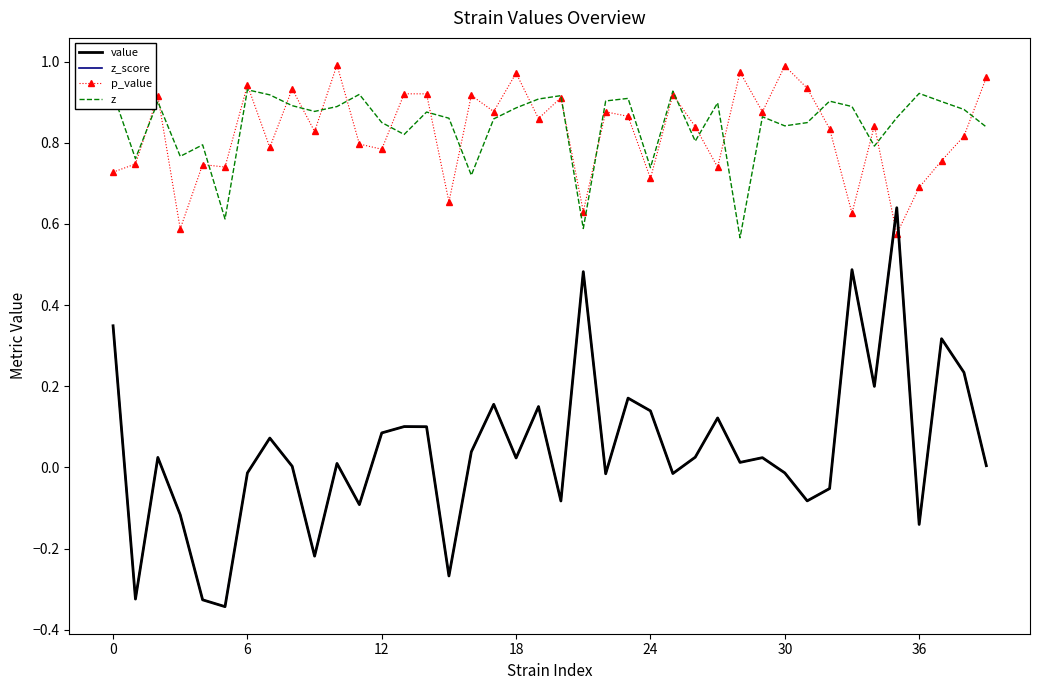

Reading left to right, transcribe all the data shown in this chart.

value: 0.3	-0.3	0.0	-0.1	-0.3	-0.3	-0.0	0.1	0.0	-0.2	0.0	-0.1	0.1	0.1	0.1	-0.3	0.0	0.2	0.0	0.1	-0.1	0.5	-0.0	0.2	0.1	-0.0	0.0	0.1	0.0	0.0	-0.0	-0.1	-0.1	0.5	0.2	0.6	-0.1	0.3	0.2	0.0
z_score: 0.3	-0.3	0.0	-0.1	-0.3	-0.3	-0.0	0.1	0.0	-0.2	0.0	-0.1	0.1	0.1	0.1	-0.3	0.0	0.2	0.0	0.1	-0.1	0.5	-0.0	0.2	0.1	-0.0	0.0	0.1	0.0	0.0	-0.0	-0.1	-0.1	0.5	0.2	0.6	-0.1	0.3	0.2	0.0
p_value: 0.7	0.7	0.9	0.6	0.7	0.7	0.9	0.8	0.9	0.8	1.0	0.8	0.8	0.9	0.9	0.7	0.9	0.9	1.0	0.9	0.9	0.6	0.9	0.9	0.7	0.9	0.8	0.7	1.0	0.9	1.0	0.9	0.8	0.6	0.8	0.6	0.7	0.8	0.8	1.0
z: 0.9	0.8	0.9	0.8	0.8	0.6	0.9	0.9	0.9	0.9	0.9	0.9	0.8	0.8	0.9	0.9	0.7	0.9	0.9	0.9	0.9	0.6	0.9	0.9	0.7	0.9	0.8	0.9	0.6	0.9	0.8	0.8	0.9	0.9	0.8	0.9	0.9	0.9	0.9	0.8